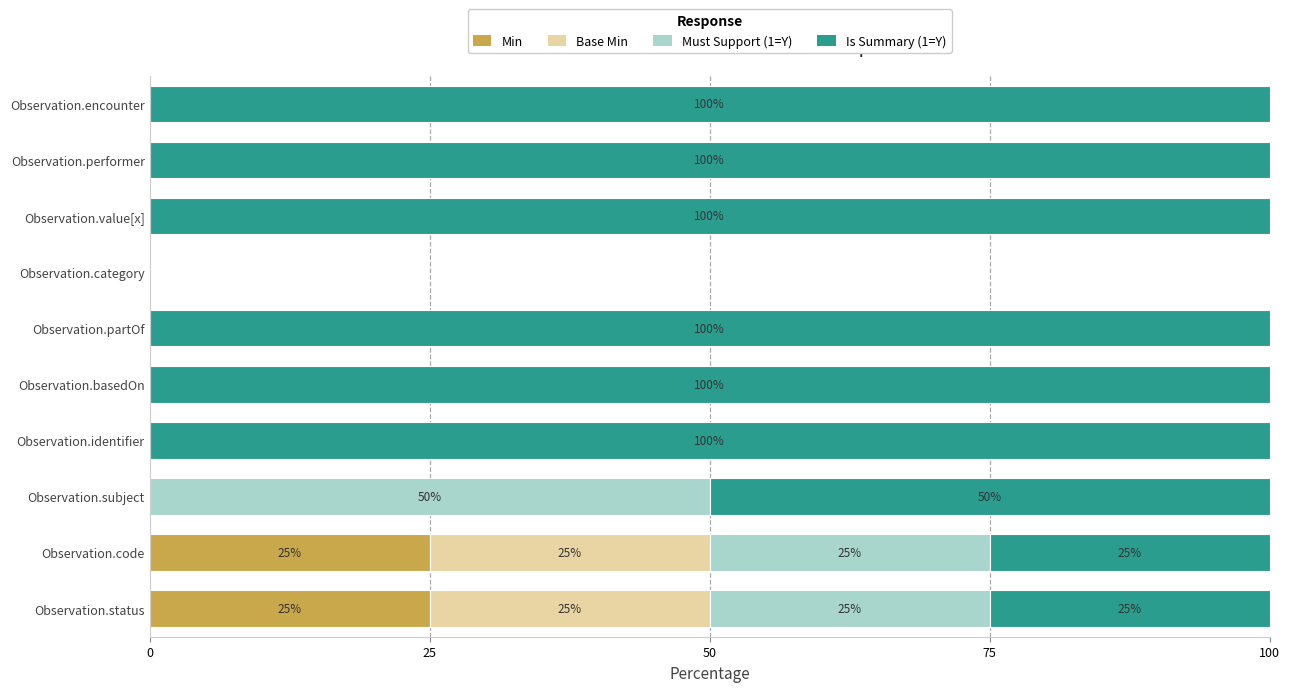

What is the total value across all series at Observation.basedOn?

100